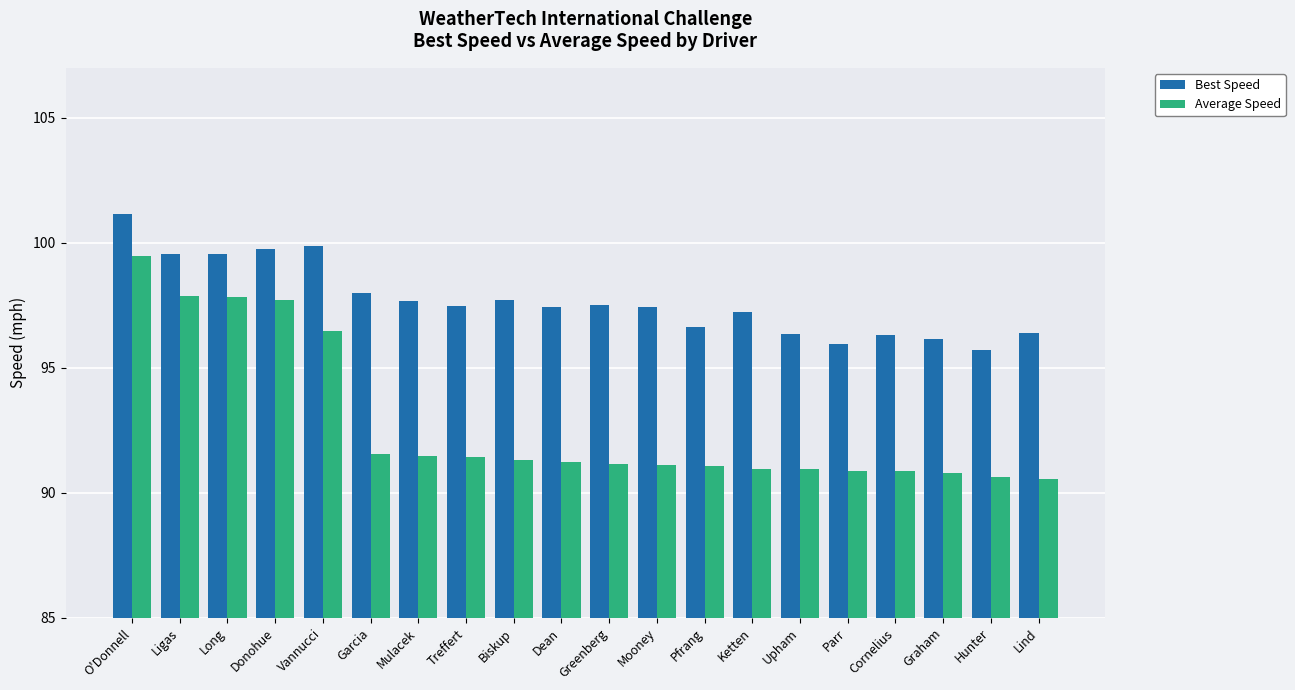

At which label does Best Speed reach its minimum?

Hunter